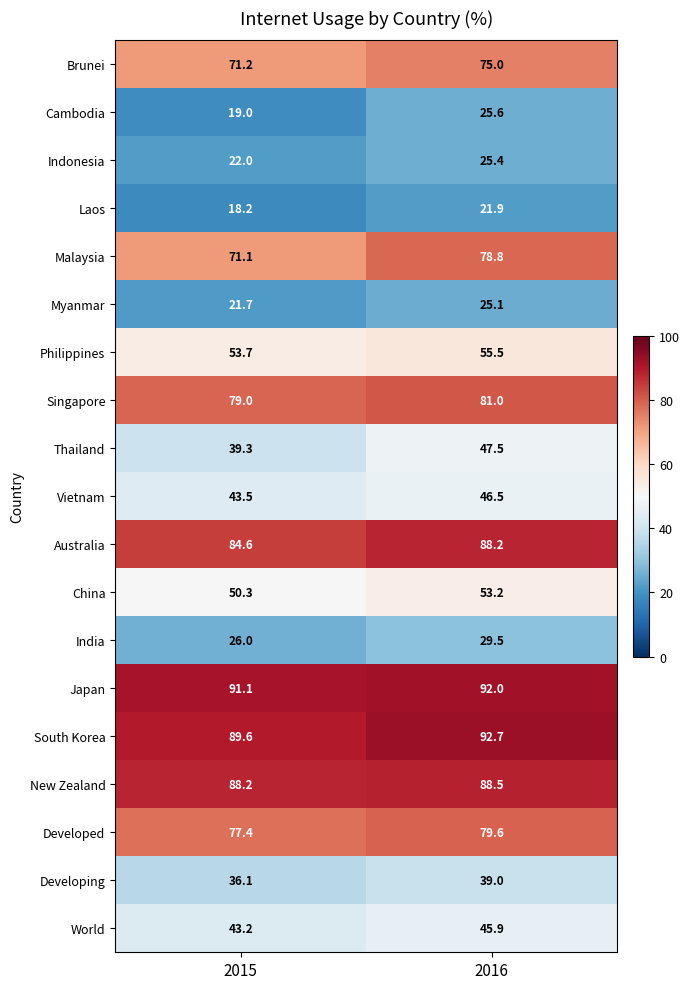

At 2015, list the series in order from smallest to largest.

Laos, Cambodia, Myanmar, Indonesia, India, Developing, Thailand, World, Vietnam, China, Philippines, Malaysia, Brunei, Developed, Singapore, Australia, New Zealand, South Korea, Japan